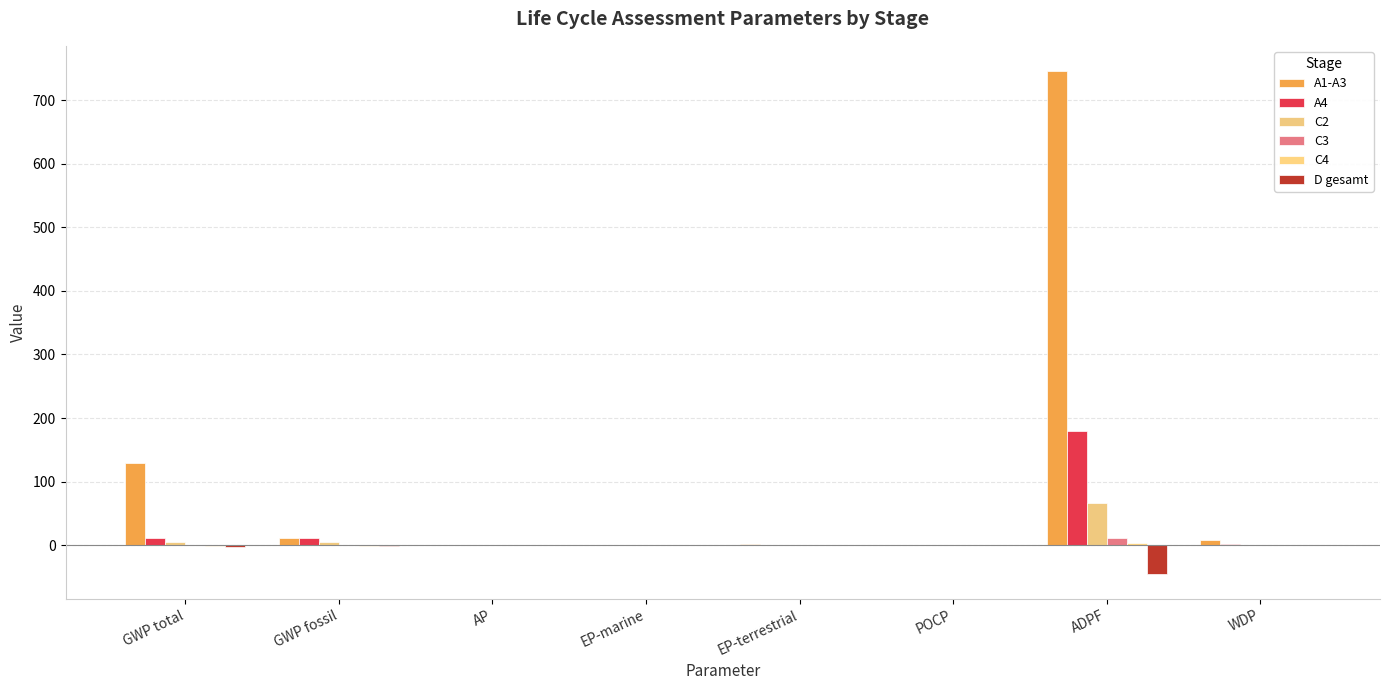

Are the bars grouped side by side (vs. stacked)?

Yes